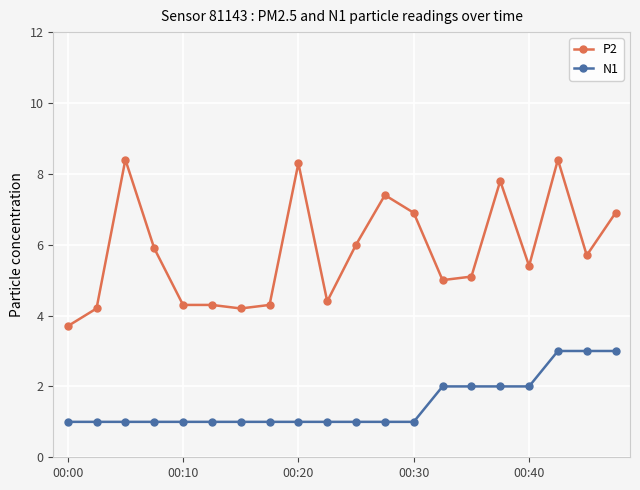

Which series has the largest total across all categories?

P2